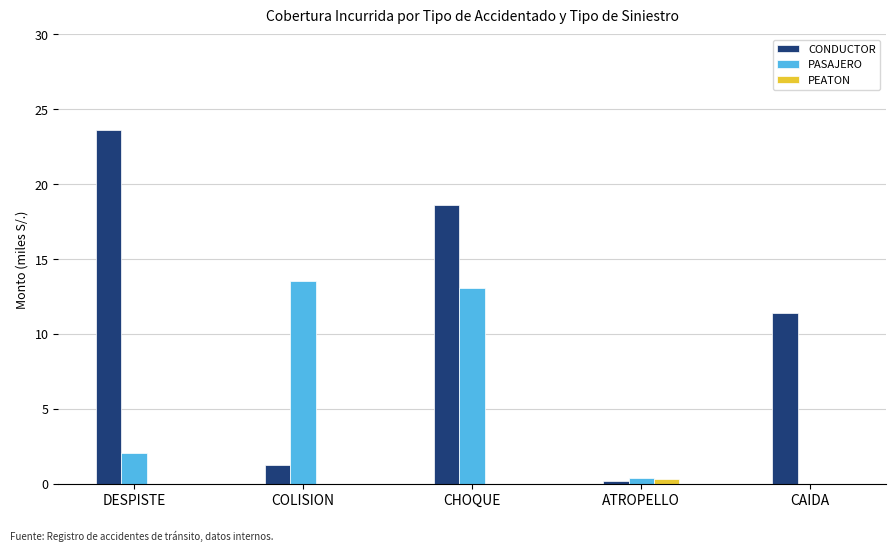

How many values in PASAJERO are above zero?

4